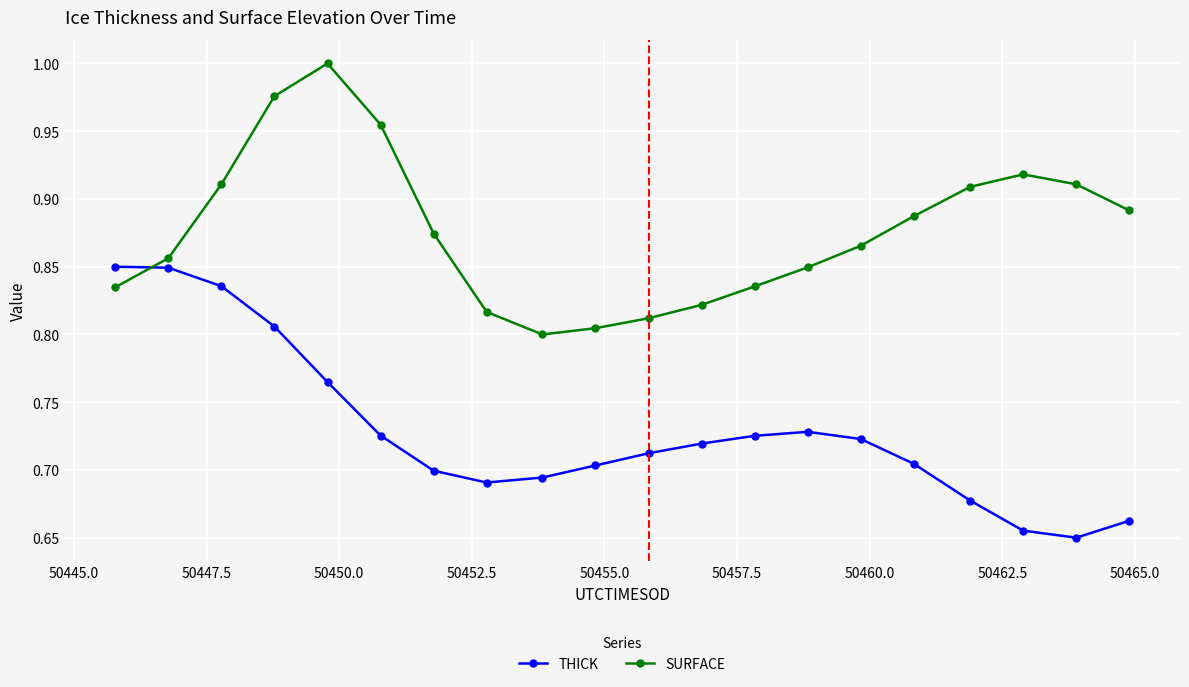

Rank the series by their average value, from lowest to highest.

THICK, SURFACE